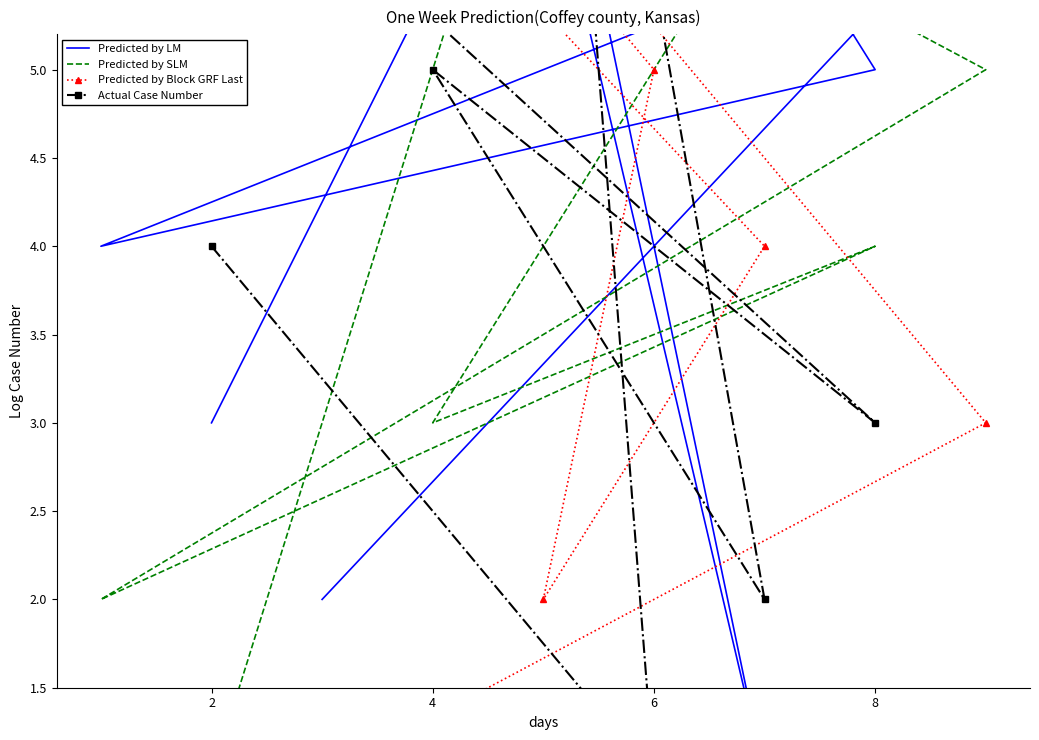

What is the highest value of the Predicted by LM series?

9